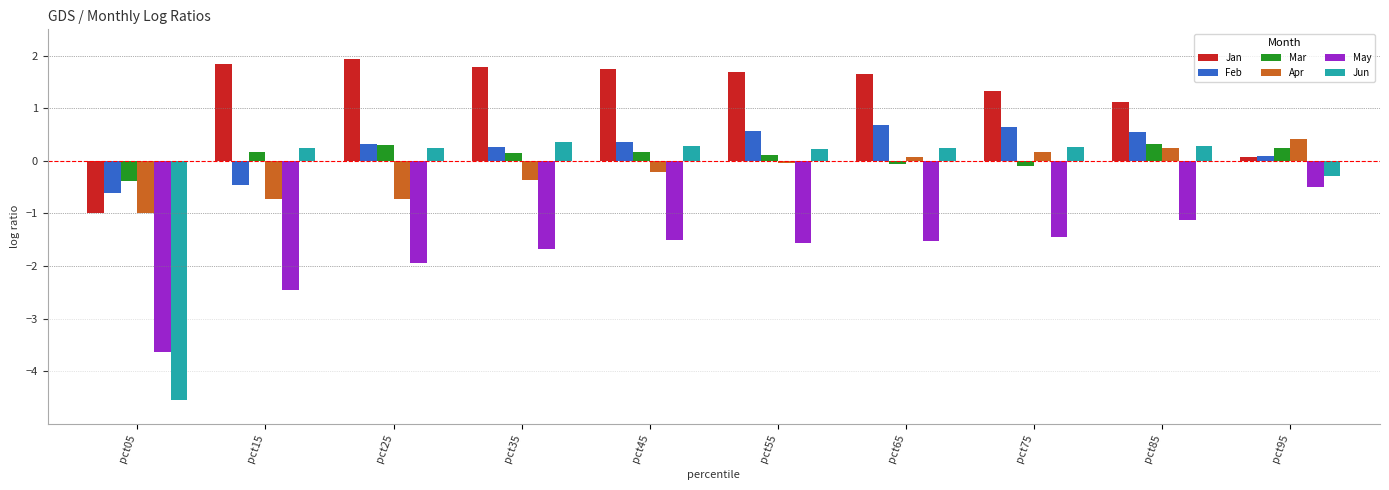

How many values in the Feb series exceed 0?

8